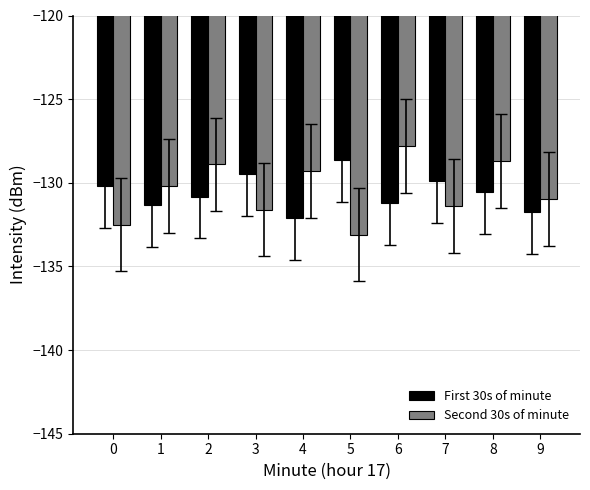

What is the difference between the Second 30s of minute values at 2 and 1?

1.3